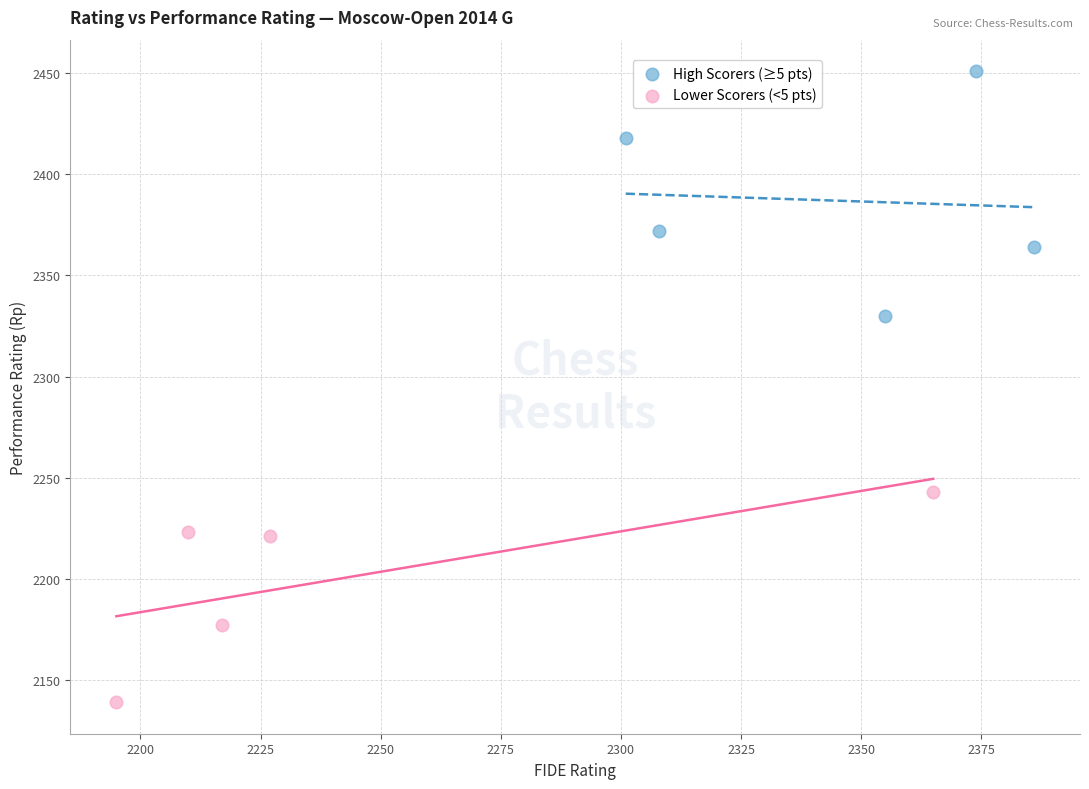

Which series reaches the maximum Y coordinate?

High Scorers (≥5 pts)